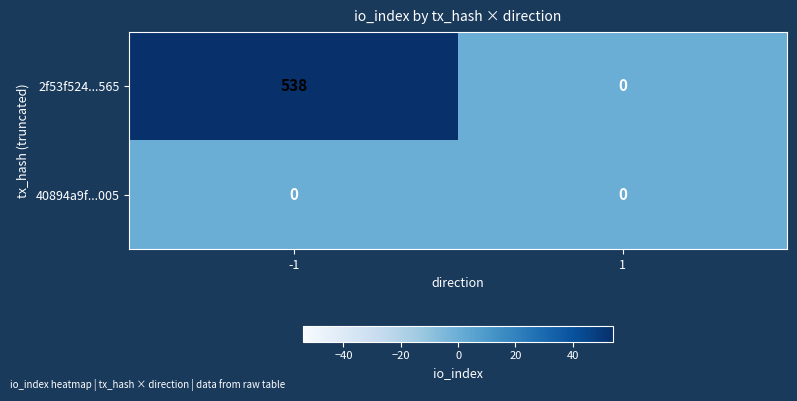

What is the maximum value for 2f53f524...565?

538